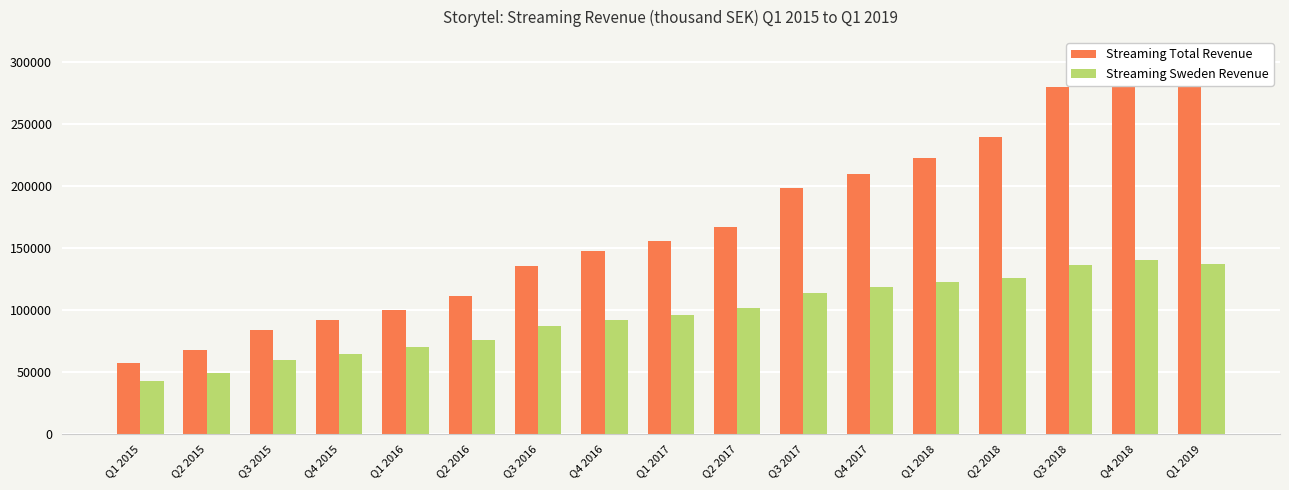

How many bars are there in each group?

2